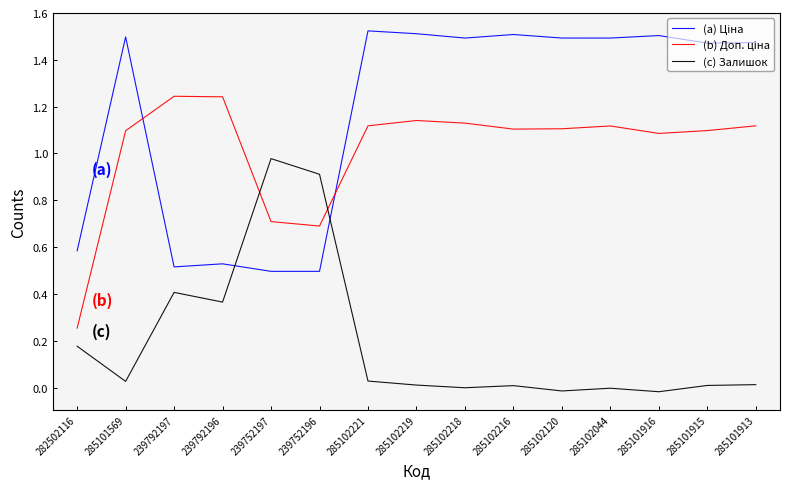

The (c) Залишок series shows -0.0 at 285102044. True or false?

True